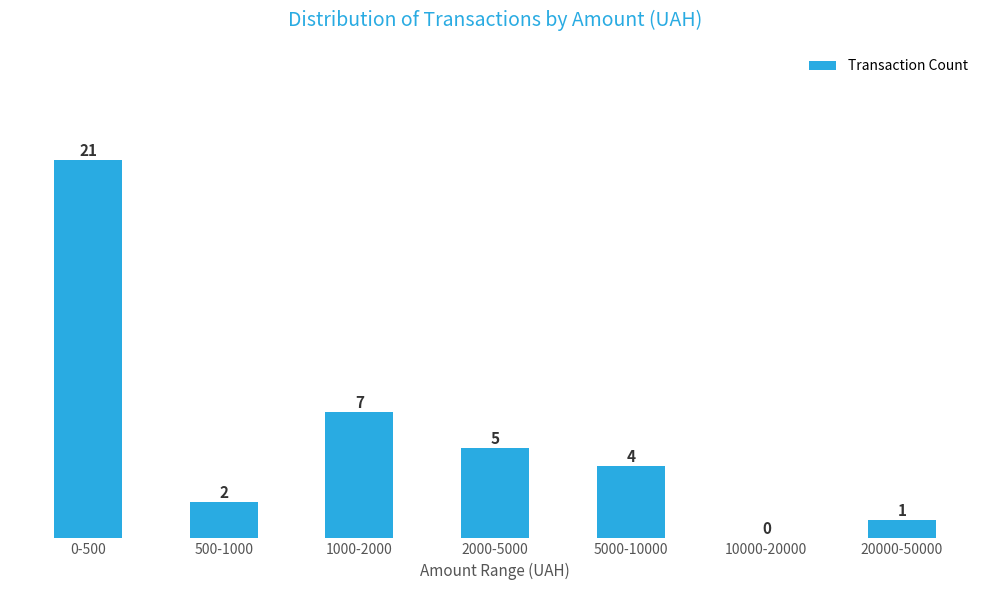

Reading left to right, extract all data points from this chart.

0-500=21	500-1000=2	1000-2000=7	2000-5000=5	5000-10000=4	10000-20000=0	20000-50000=1